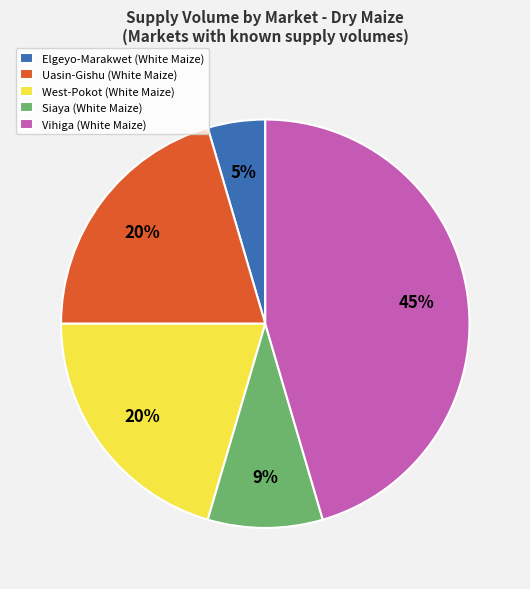

Is it true that Siaya (White Maize) is 9% of the pie?

True